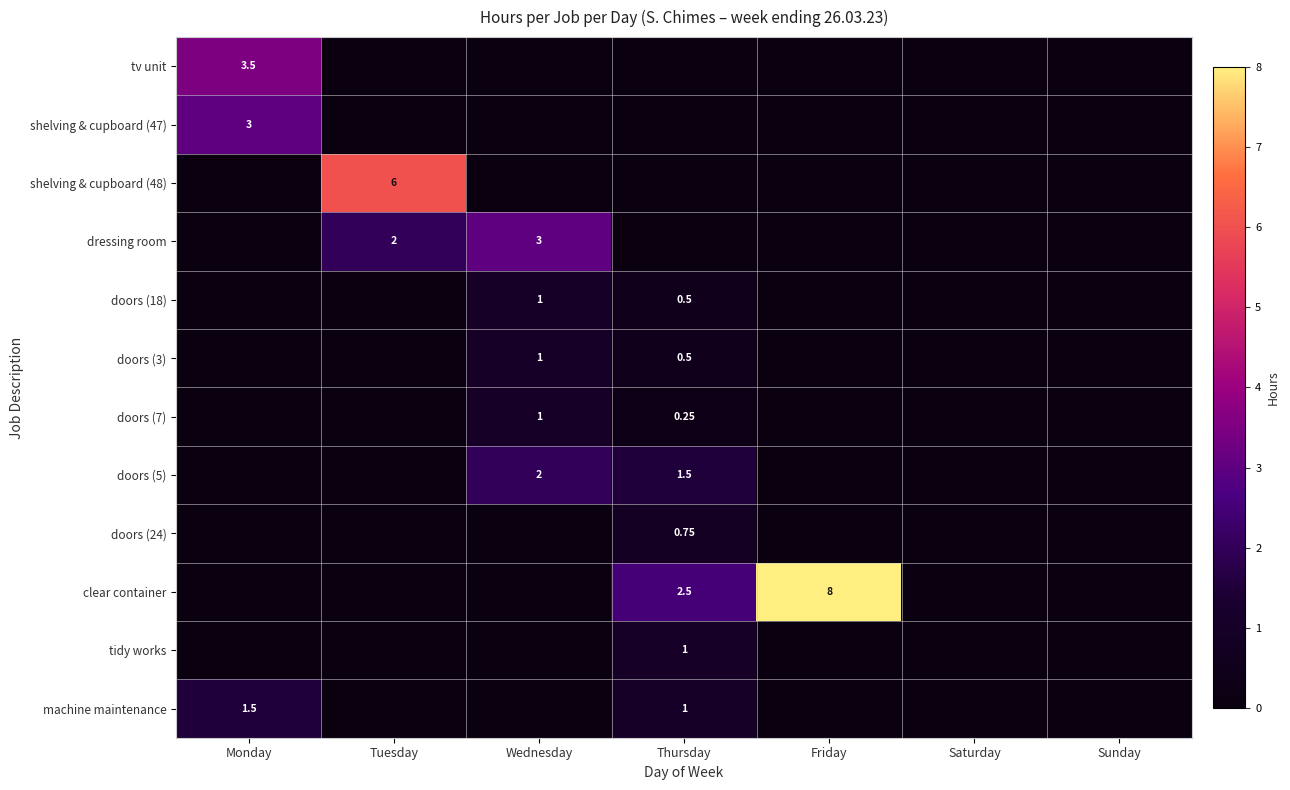

Which series has the largest total across all categories?

clear container